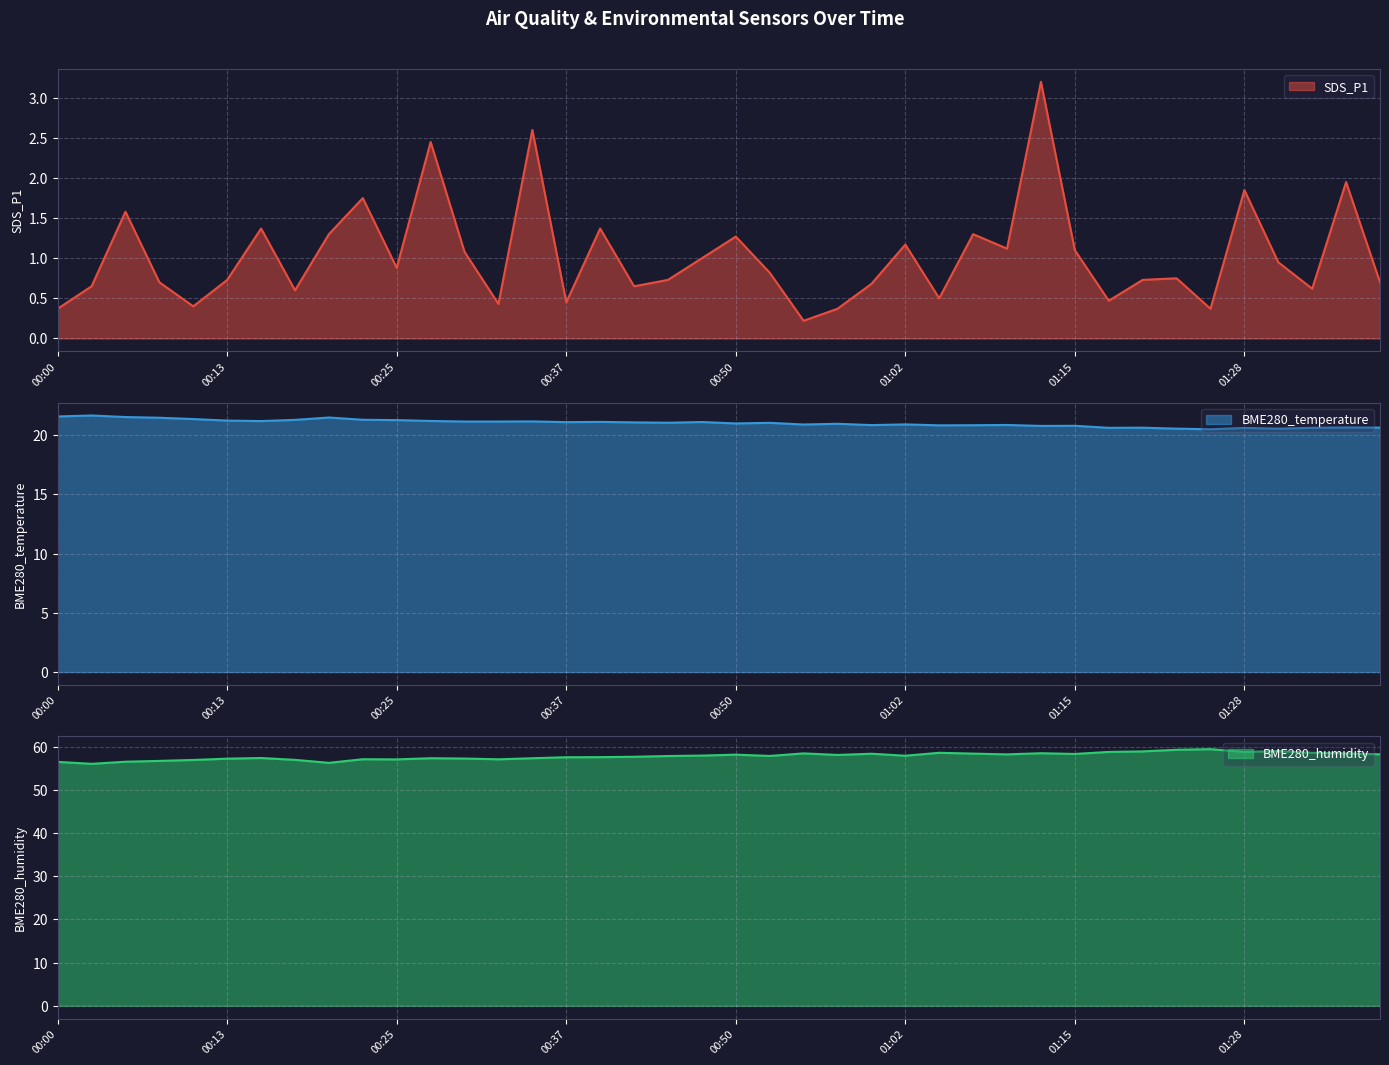

How many values in the BME280_humidity series are below 57?

7